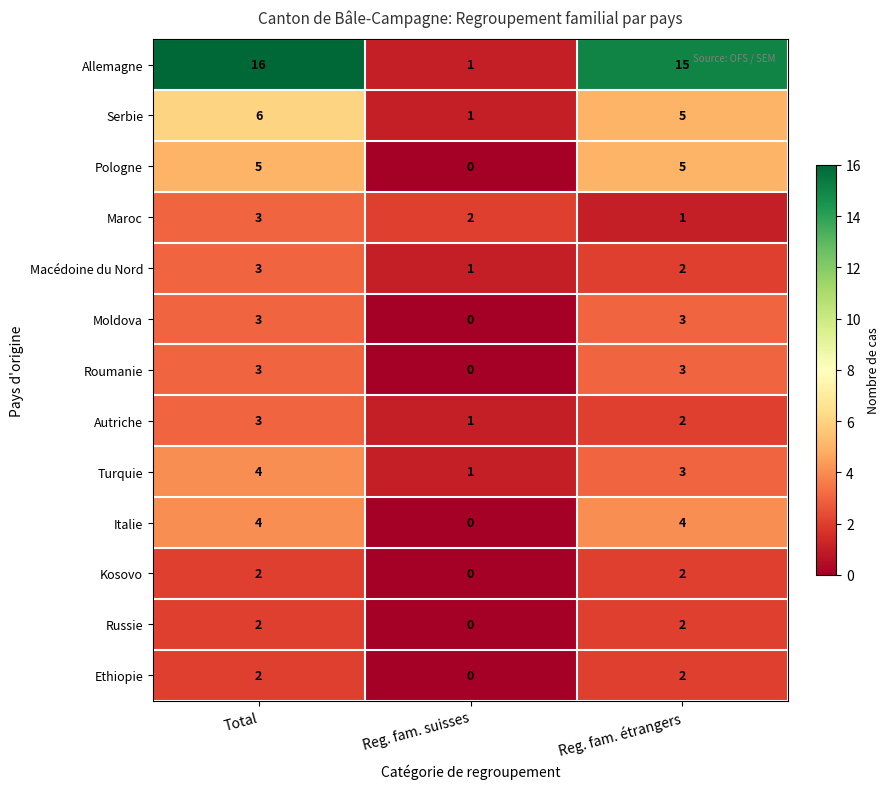

Read the Moldova value at Reg. fam. étrangers.

3